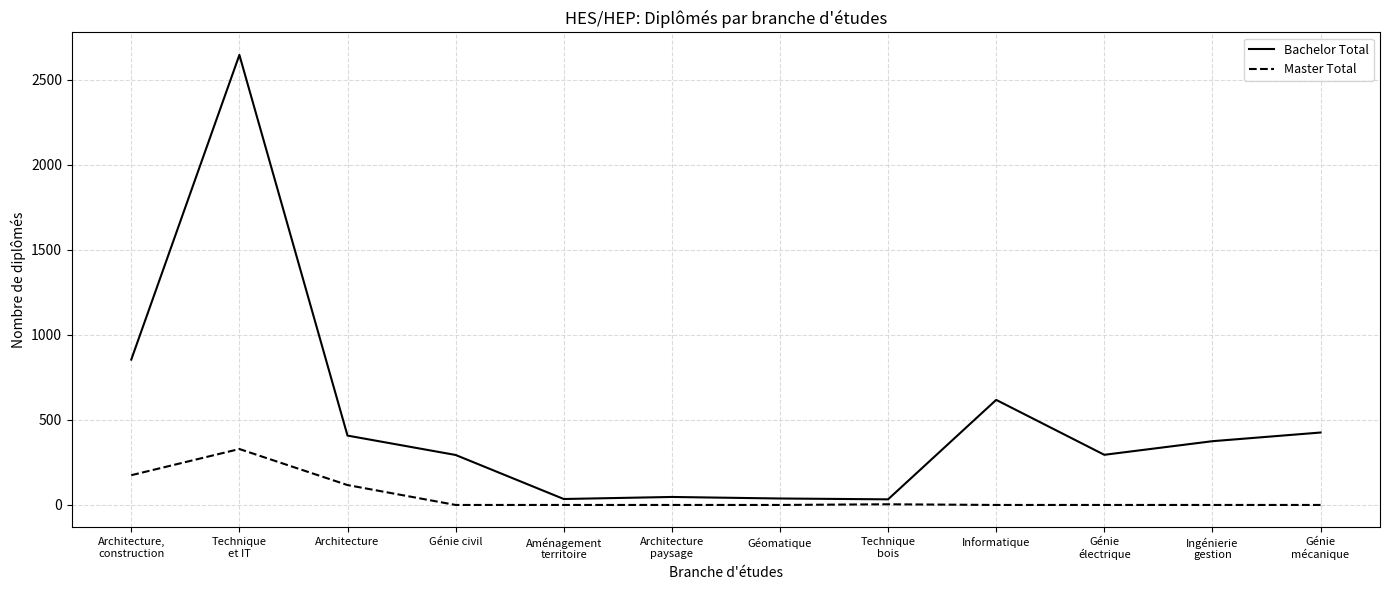

Which series has the largest range (max minus min)?

Bachelor Total